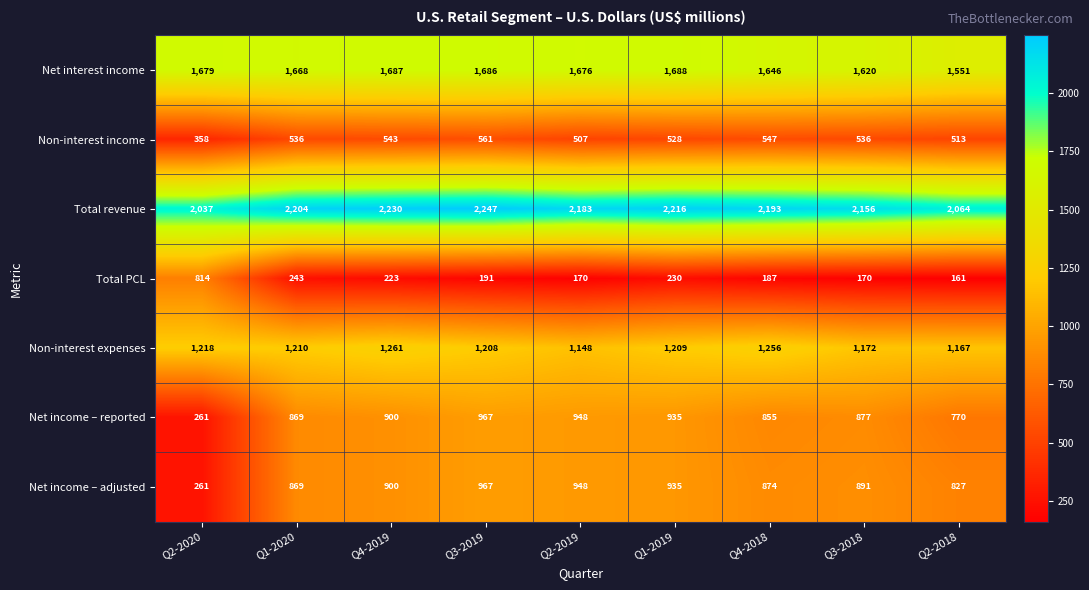

What is the minimum value shown in the chart?

161